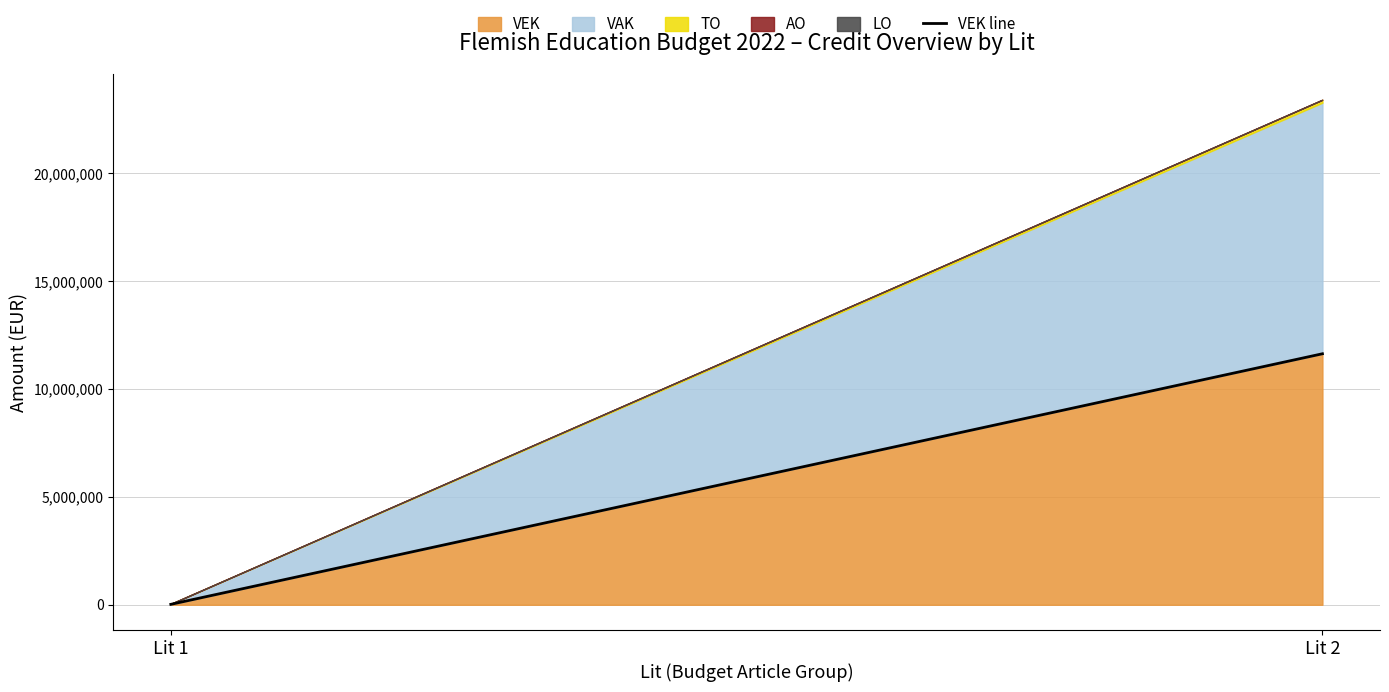

List the labels in order of value, largest first.

Lit 2, Lit 1